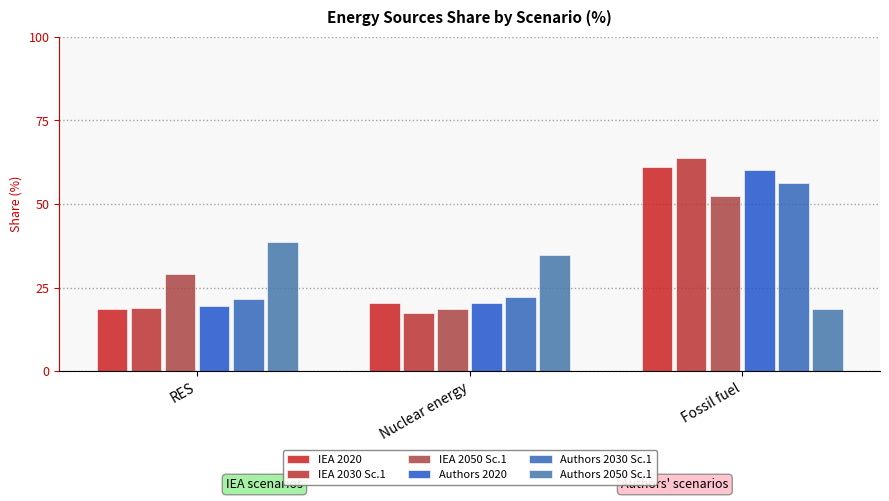

Which category has the highest value in the IEA 2020 series?

Fossil fuel